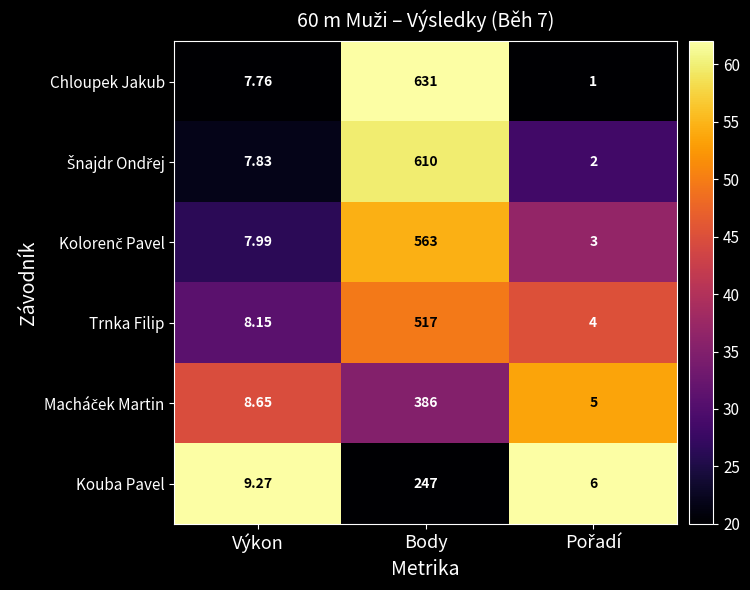

At which category is the sum across all series the highest?

Body